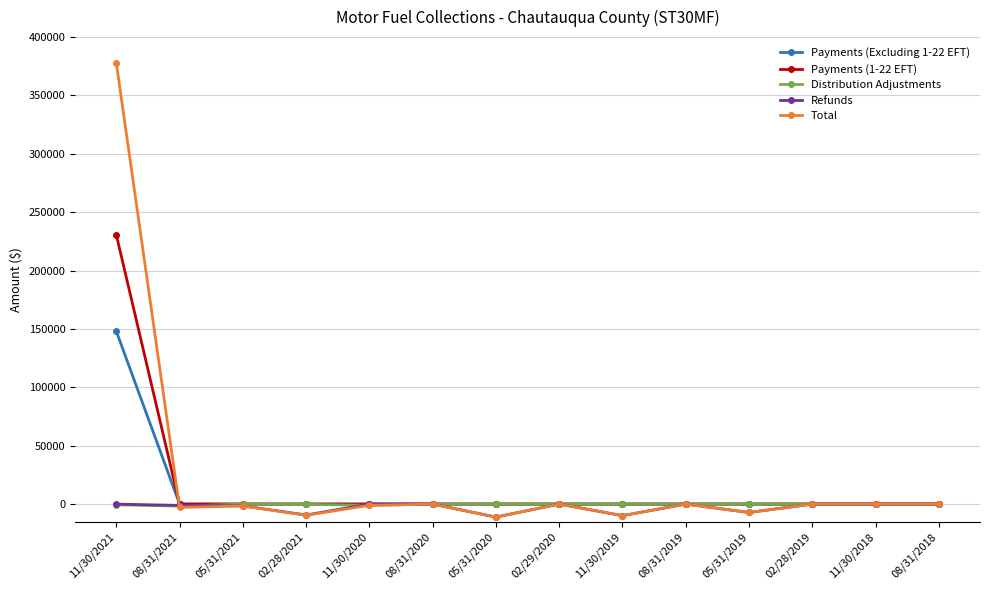

Which series has the largest total across all categories?

Total